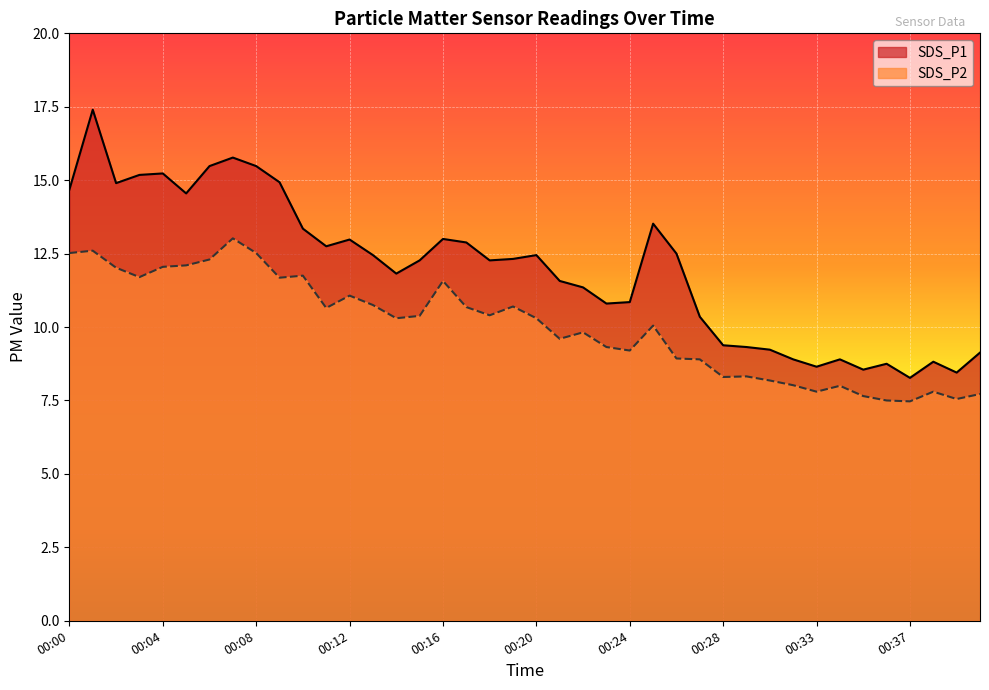

True or false: SDS_P2 and SDS_P1 intersect in this chart.

False